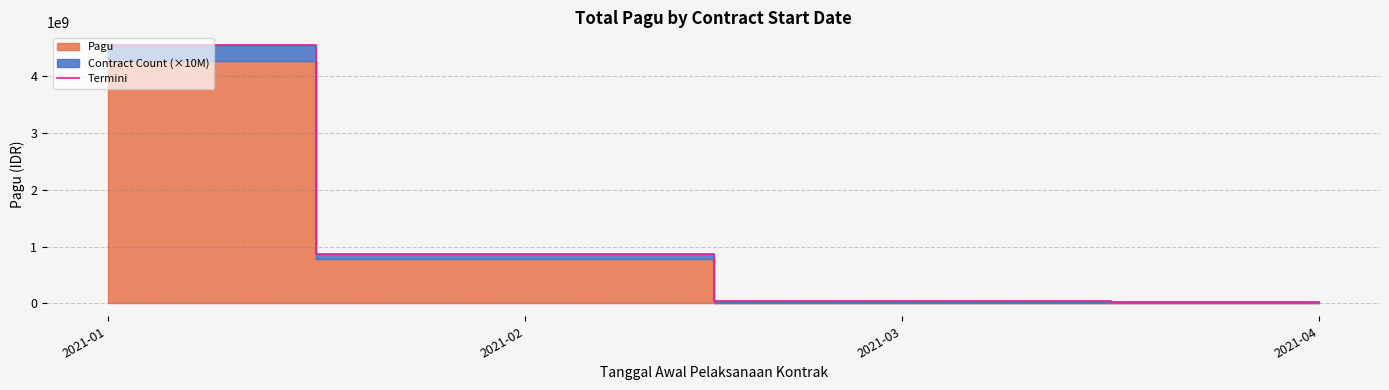

Between 2021-01 and 2021-04, which is larger?

2021-01